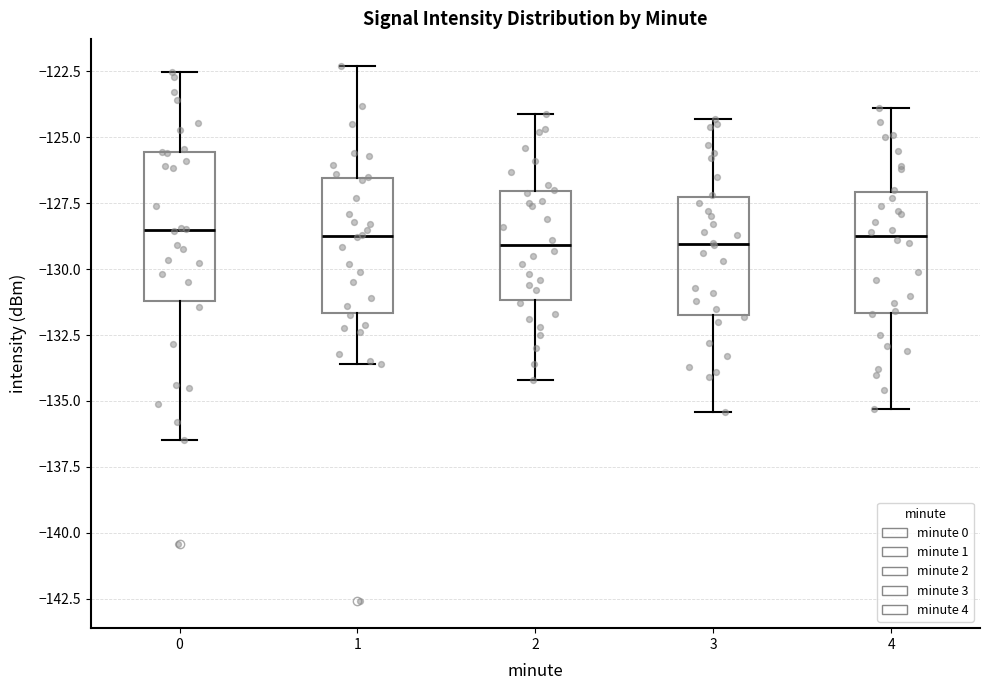

Reading left to right, transcribe this box plot: for each box, give where its median line is, the range the box spans, and where its two whiskers end, as read against the y-axis. The values are not printed on the chart, so give them approximately, as read against the axis.

0: median -128.5, box -131.0 to -125.5, whiskers -136.5 to -122.5
1: median -128.5, box -131.5 to -126.5, whiskers -133.5 to -122.5
2: median -129.0, box -131.0 to -127.0, whiskers -134.0 to -124.0
3: median -129.0, box -131.5 to -127.5, whiskers -135.5 to -124.5
4: median -128.5, box -131.5 to -127.0, whiskers -135.5 to -124.0